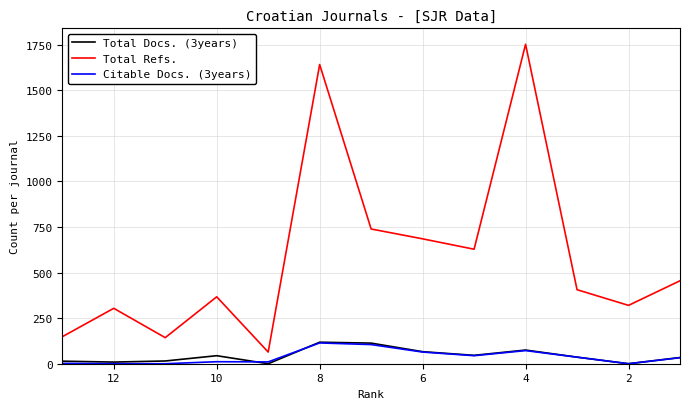

Reading right to left, extract all data points from this chart.

Total Docs. (3years): 34	0	36	75	46	66	113	118	0	44	15	9	14
Total Refs.: 455	320	406	1752	628	685	739	1641	64	367	143	304	148
Citable Docs. (3years): 33	0	36	72	44	64	105	114	10	11	0	0	2